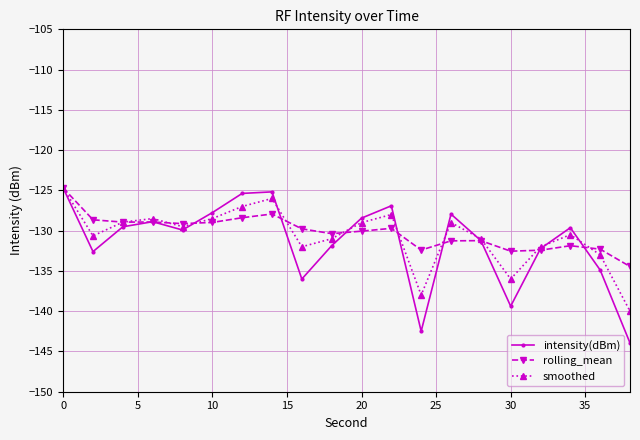

How many interior local peaks does the smoothed series have?

5